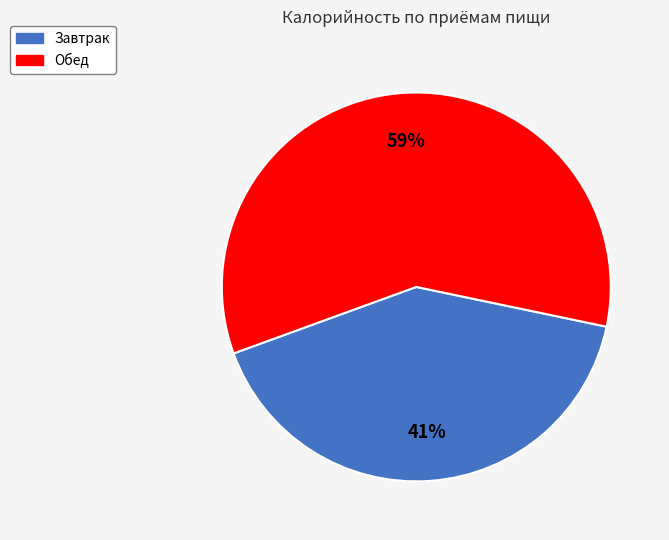

Approximately how many times larger is the value at Завтрак compared to Обед?

0.7